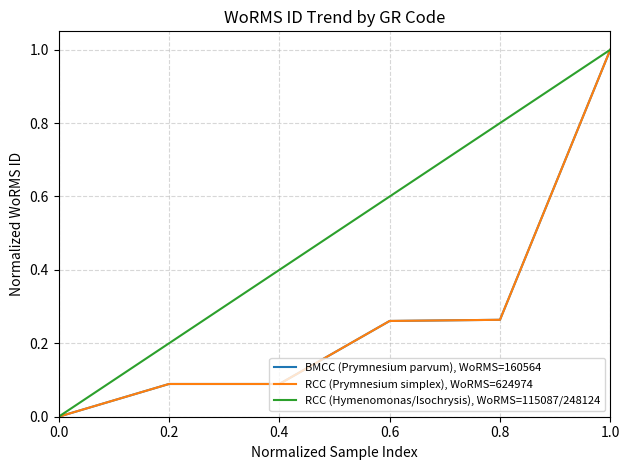

What position from the right is 0.0?

6